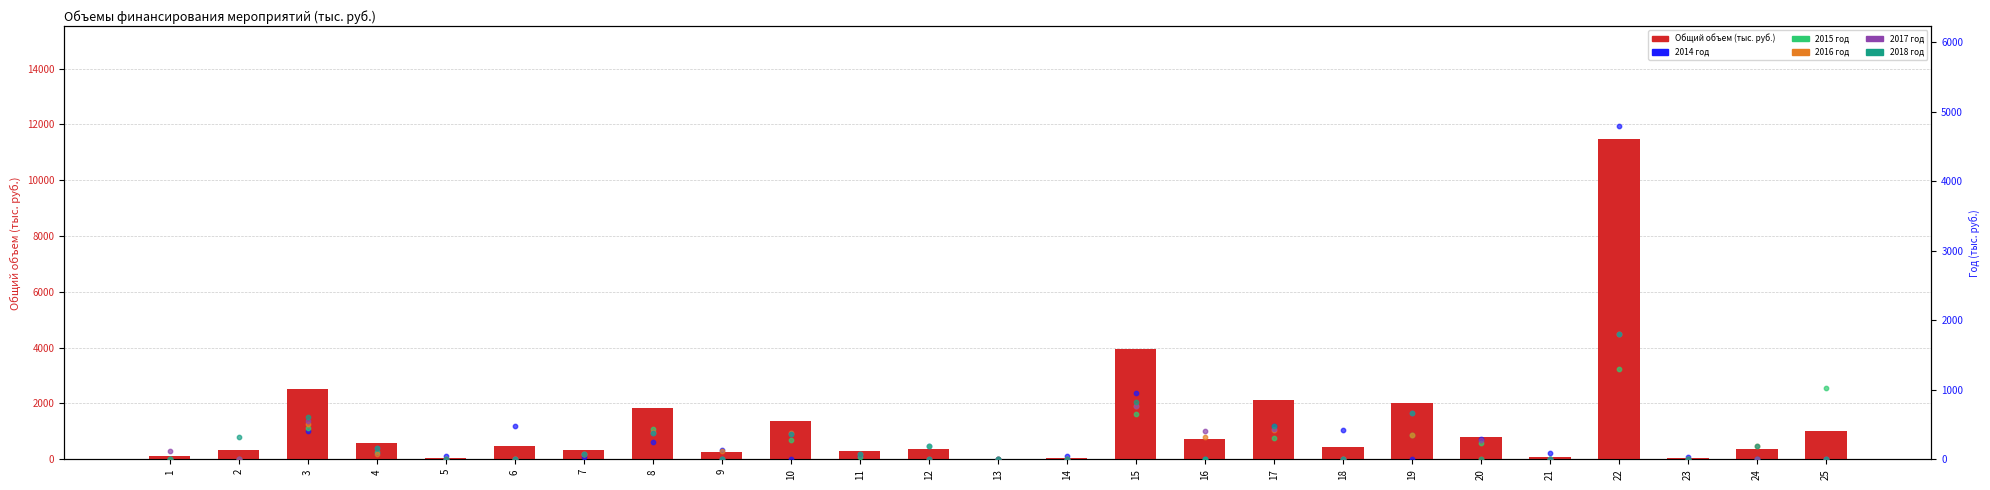

What is the change in value from 5 to 9?

+205.0